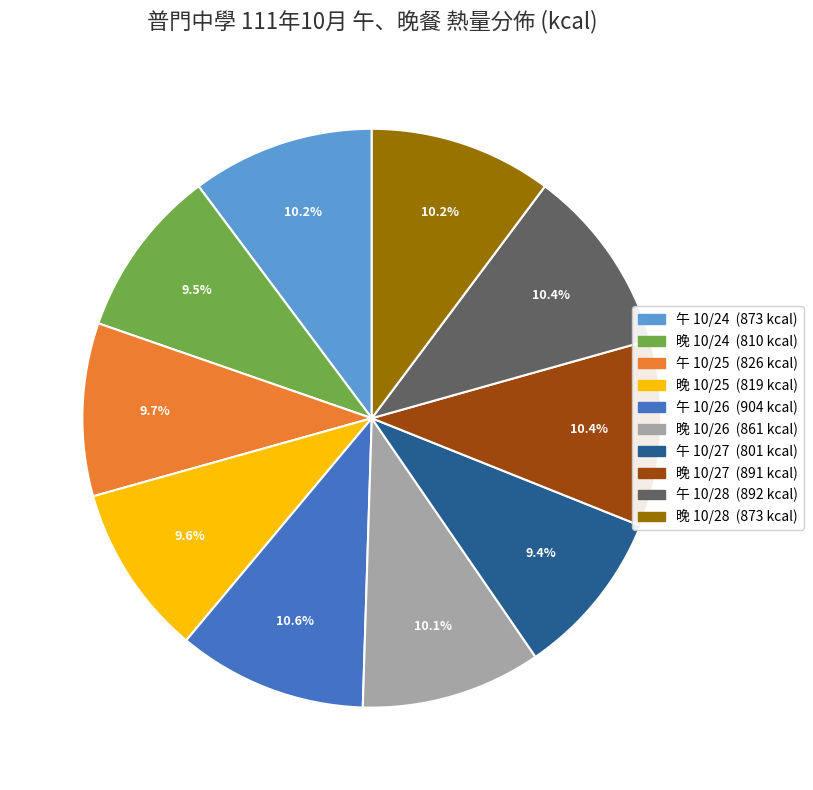

What portion of the pie excludes 晚 10/28?

89.8%